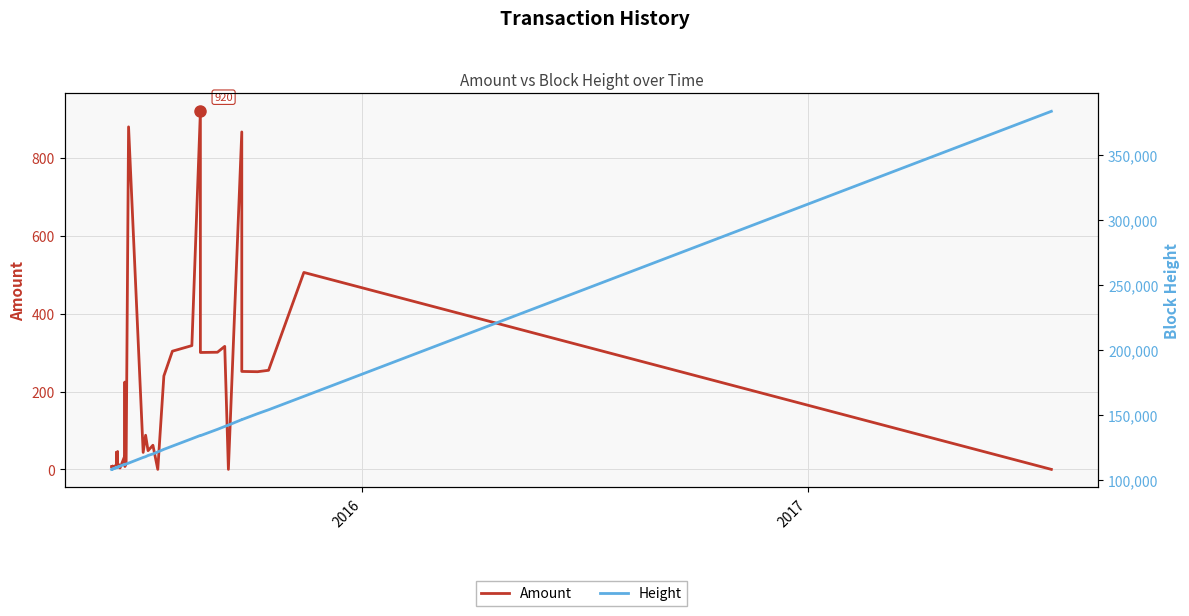

Does the chart display data point markers on the line(s)?

No